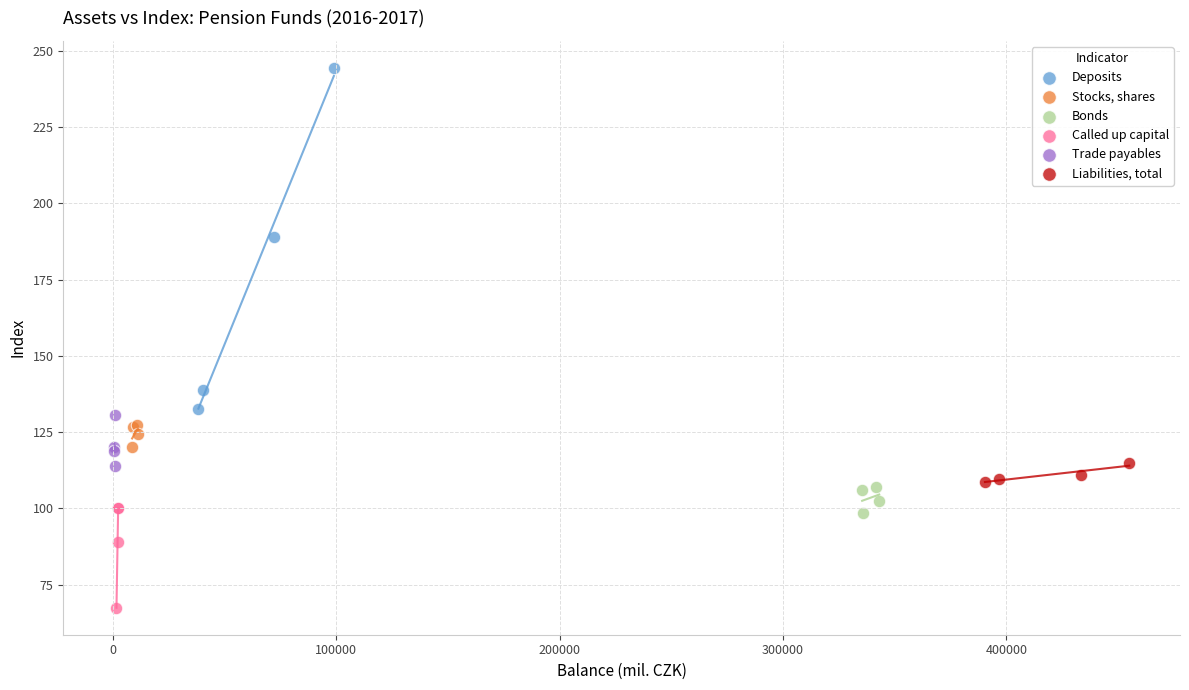

Which series contains the lowest Y value?

Called up capital